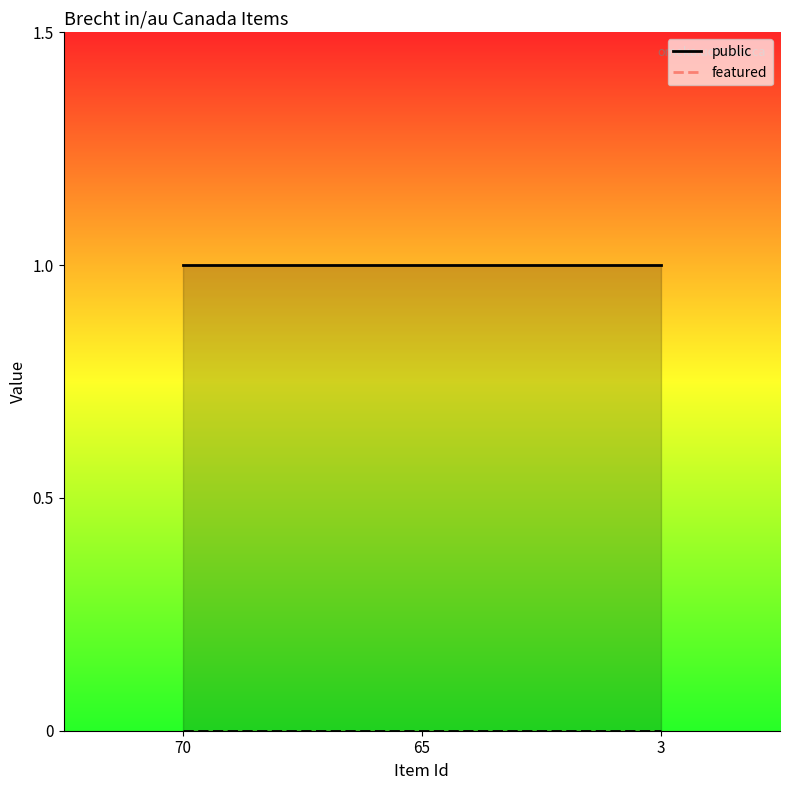

Which series changed the most between 70 and 3?

public